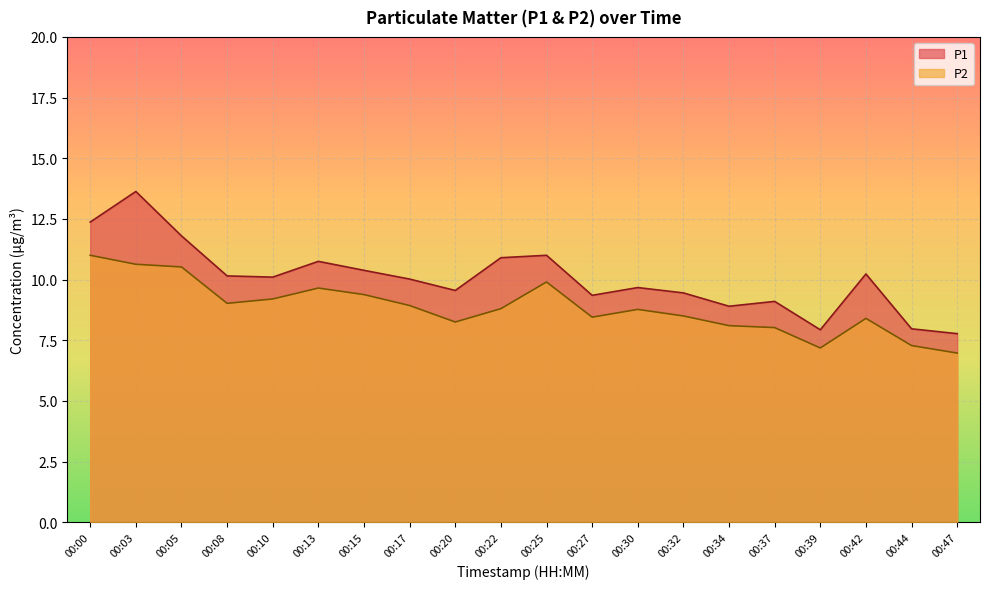

Which series has the largest range (max minus min)?

P1